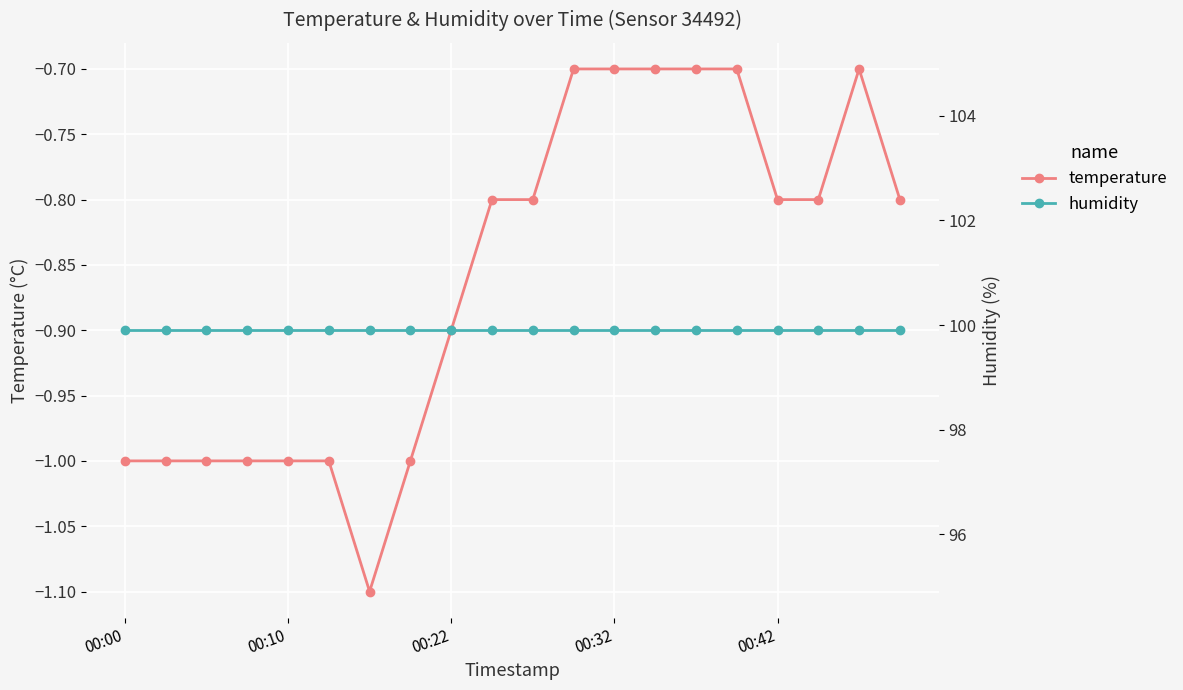

What is the difference between the maximum and minimum values in the temperature series?

0.4